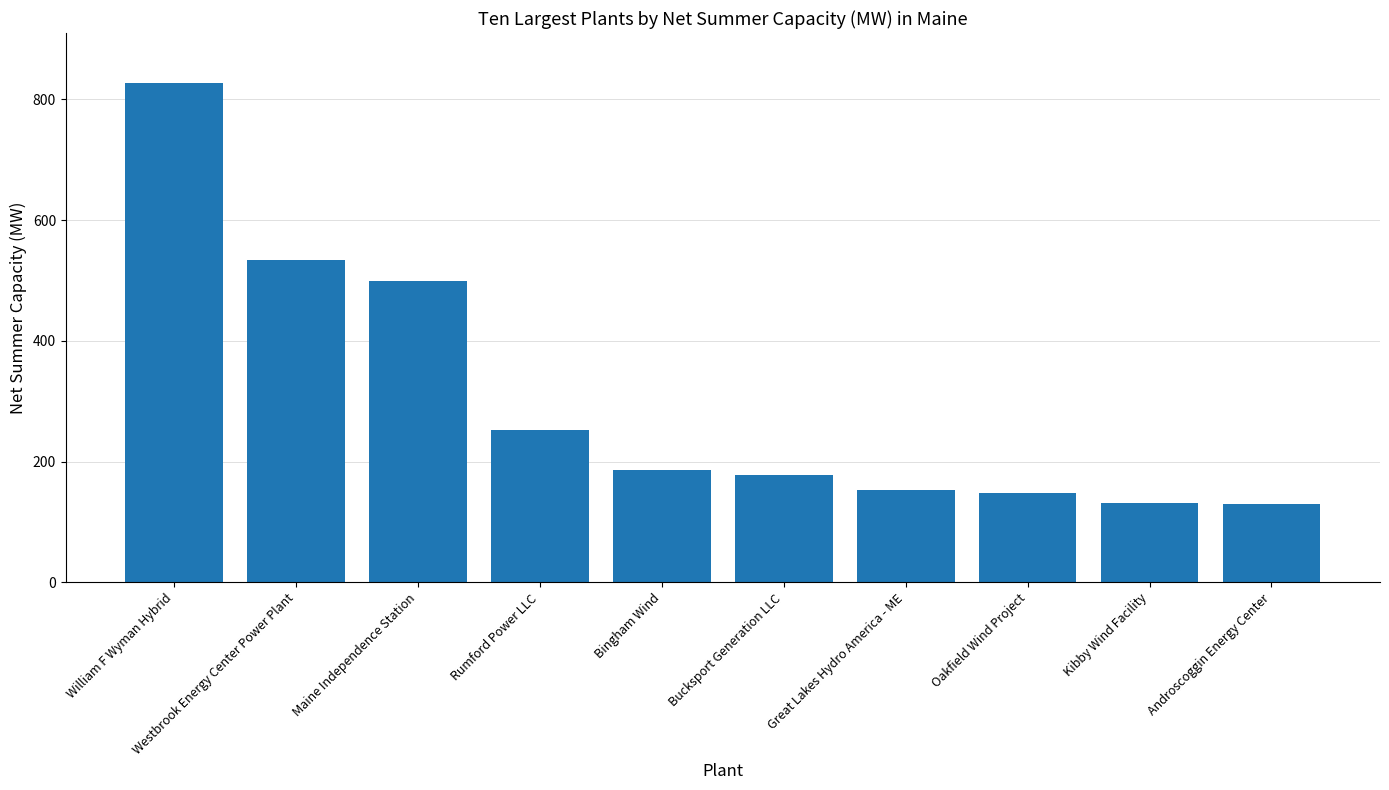

The chart shows a value of 251.9 at Rumford Power LLC. True or false?

True